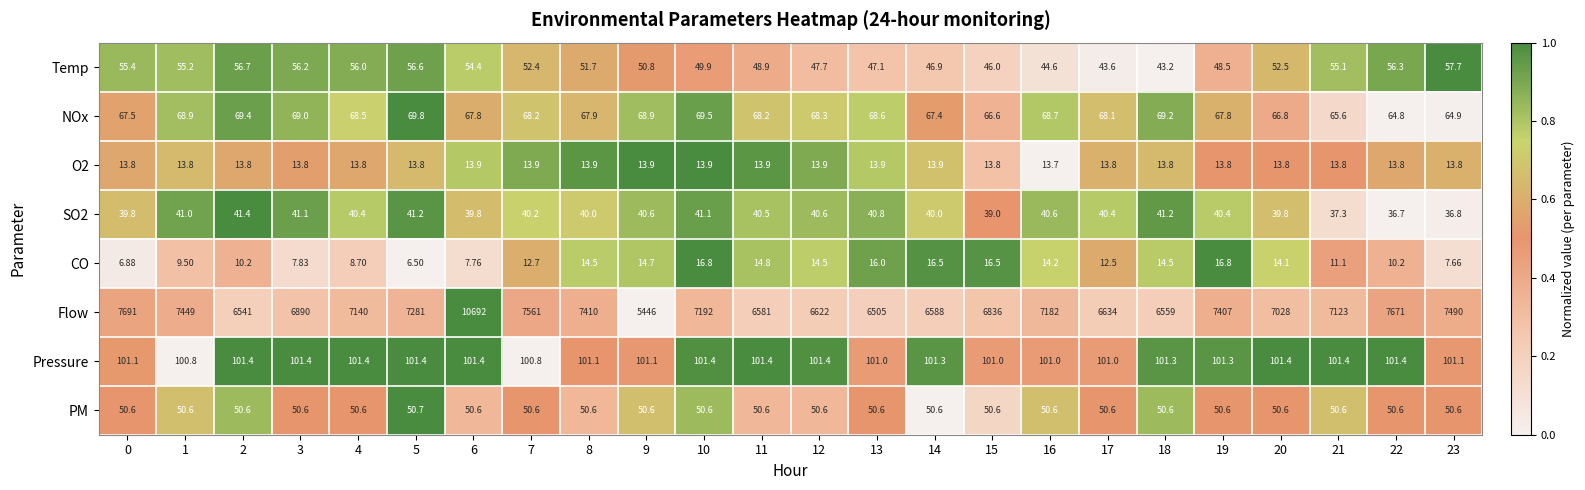

Which series has the largest range (max minus min)?

Flow